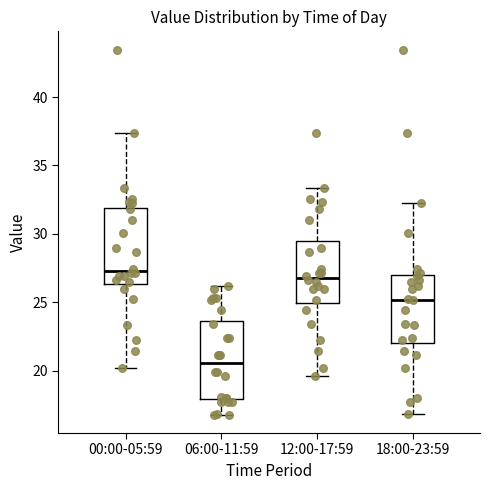

Reading left to right, read every box against the y-axis: the position of its median line, the range the box covers, and the ends of its whiskers. The values are not printed on the chart, so give them approximately, as read against the axis.

00:00-05:59: median 27.5, box 26.5 to 32.0, whiskers 20.0 to 37.5
06:00-11:59: median 20.5, box 18.0 to 23.5, whiskers 17.0 to 26.0
12:00-17:59: median 27.0, box 25.0 to 29.5, whiskers 19.5 to 33.5
18:00-23:59: median 25.0, box 22.0 to 27.0, whiskers 17.0 to 32.0